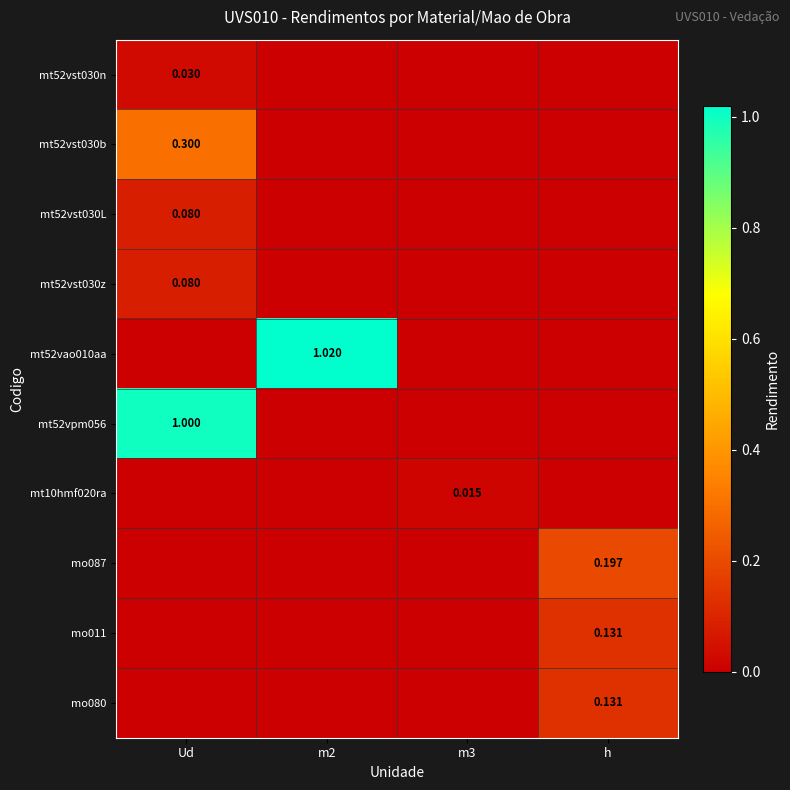

Rank the series at h from highest to lowest value.

mo087, mo011, mo080, mt52vst030n, mt52vst030b, mt52vst030L, mt52vst030z, mt52vao010aa, mt52vpm056, mt10hmf020ra